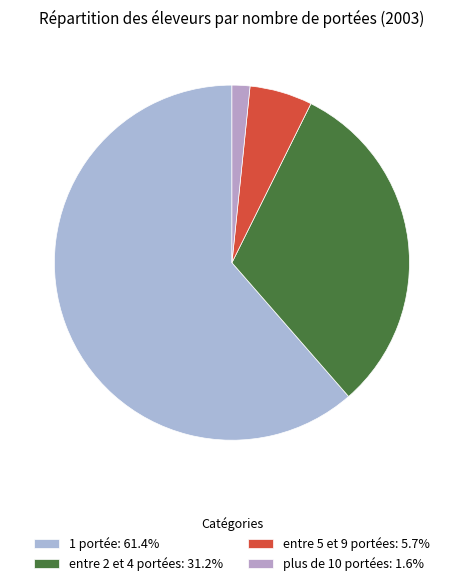

To the nearest percent, what is the difference between the 1 portée and plus de 10 portées slice percentages?

60%